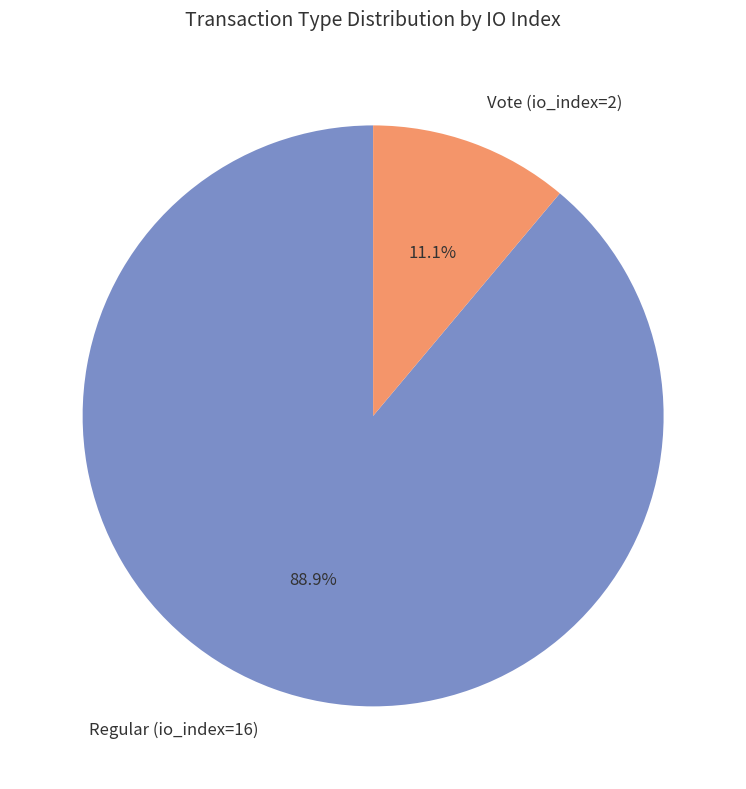

How much of the chart is everything except Regular (io_index=16)?

11.1%